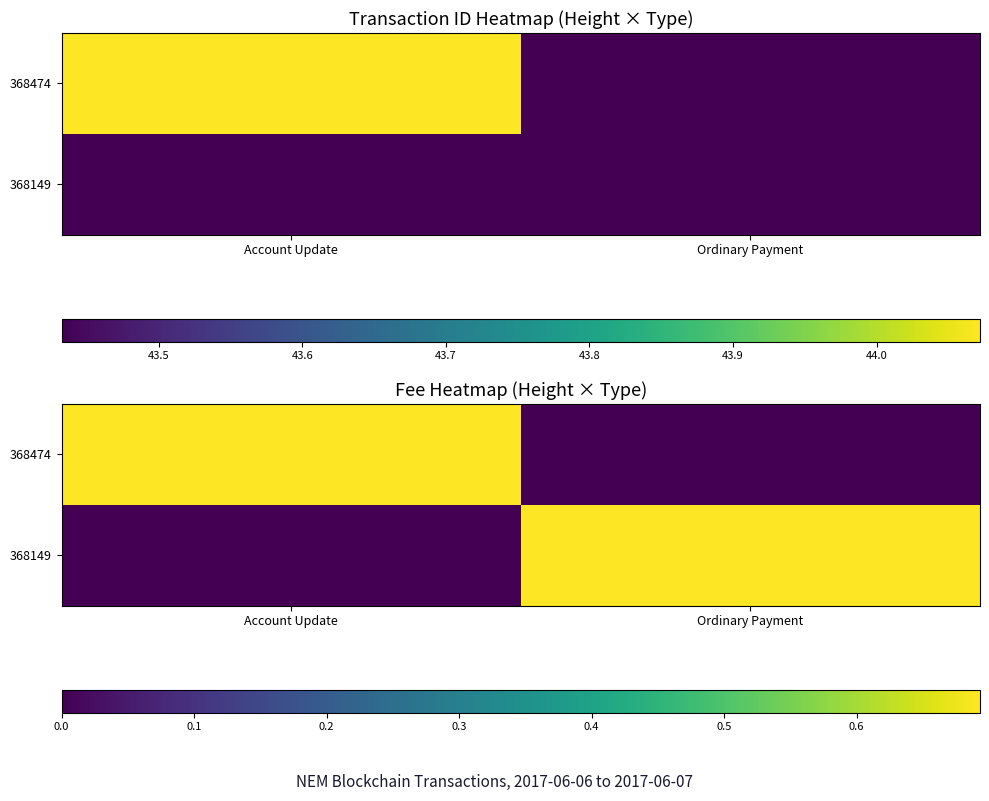

What is the total value across all series at Ordinary Payment?

0.7